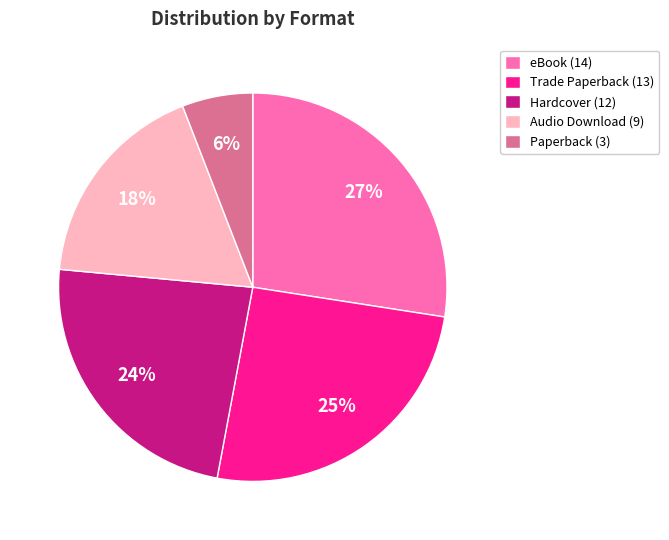

Which category has the smallest portion of the pie?

Paperback (3)